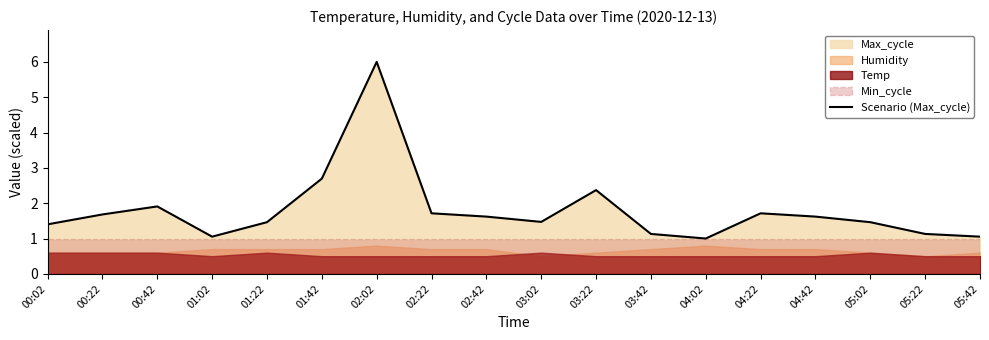

Reading left to right, transcribe all the data shown in this chart.

00:02=1.4	00:22=1.7	00:42=1.9	01:02=1.1	01:22=1.5	01:42=2.7	02:02=6.0	02:22=1.7	02:42=1.6	03:02=1.5	03:22=2.4	03:42=1.1	04:02=1.0	04:22=1.7	04:42=1.6	05:02=1.5	05:22=1.1	05:42=1.1